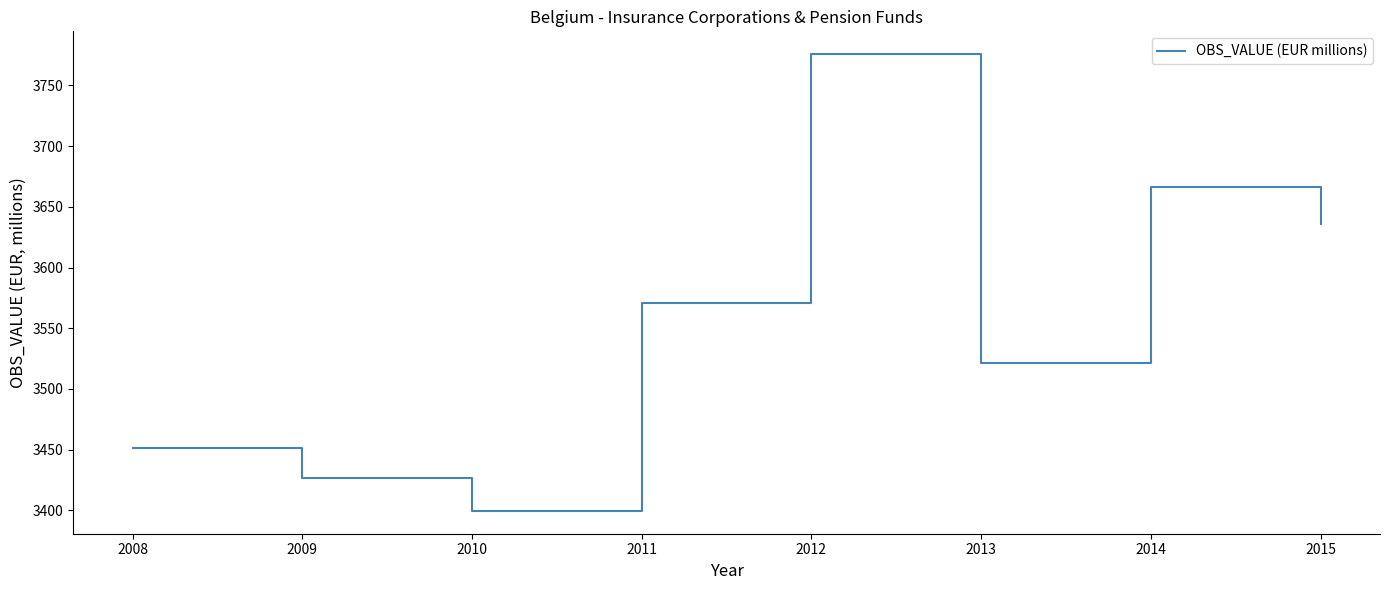

Between 2014 and 2015, which is larger?

2014